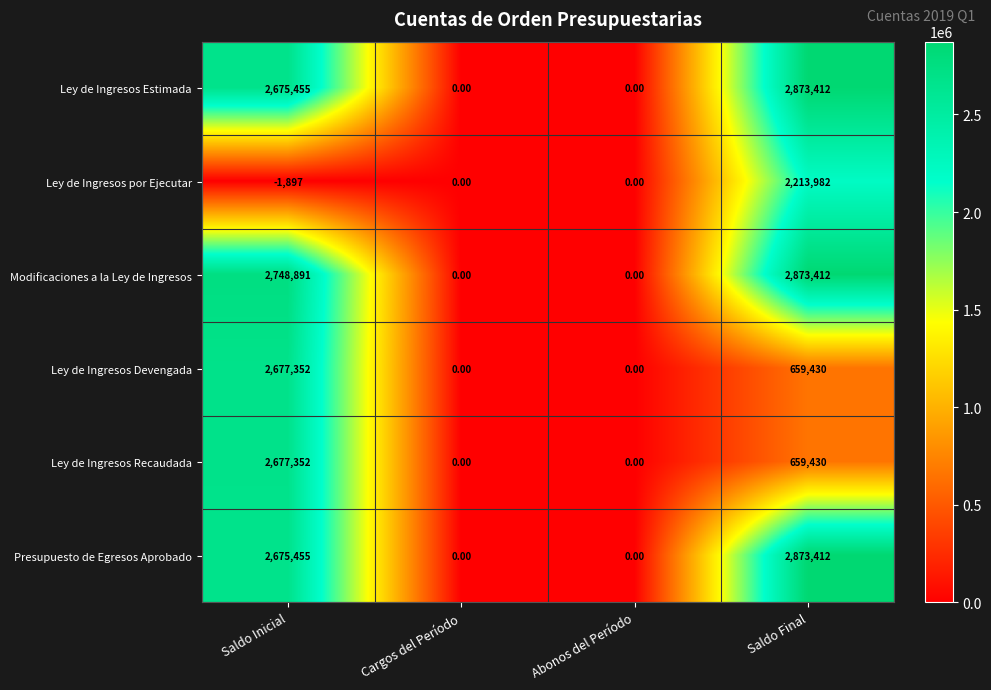

What is the spread (max minus min) of values at Saldo Inicial?

2750788